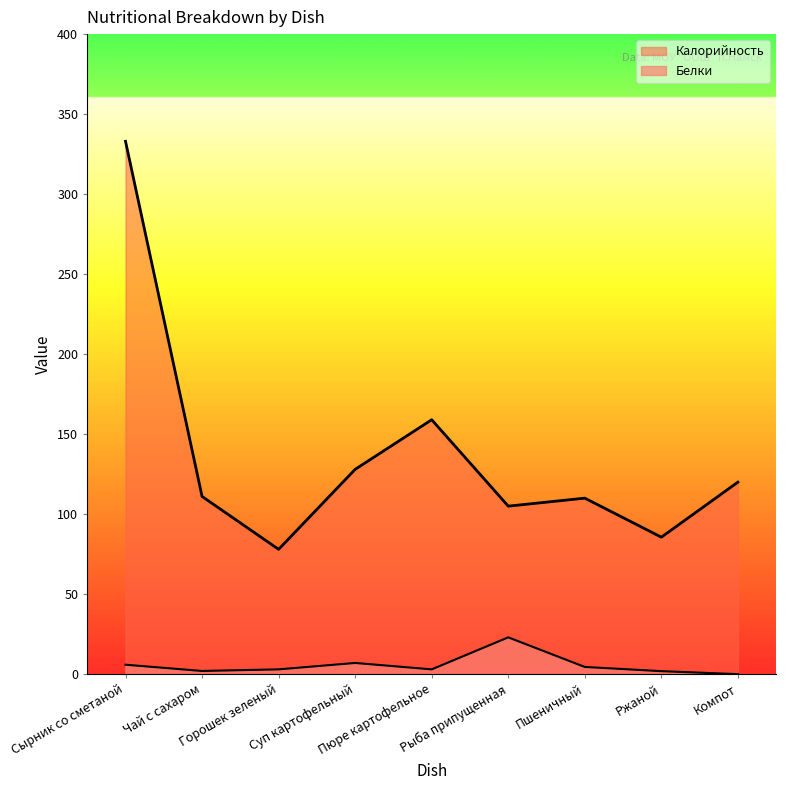

True or false: Калорийность has more than 1 interior local peaks.

True